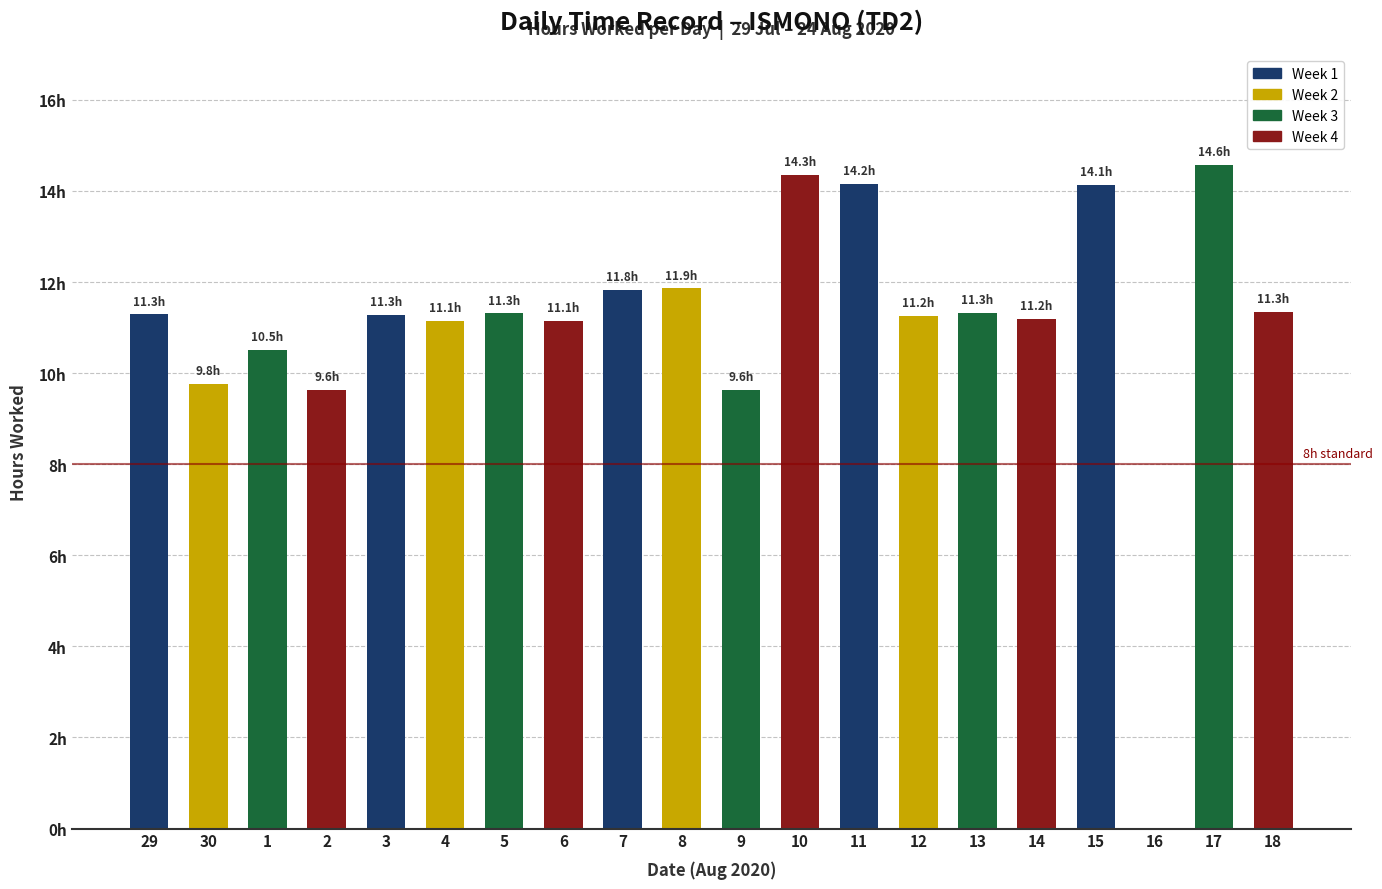

Are the bars horizontal?

No